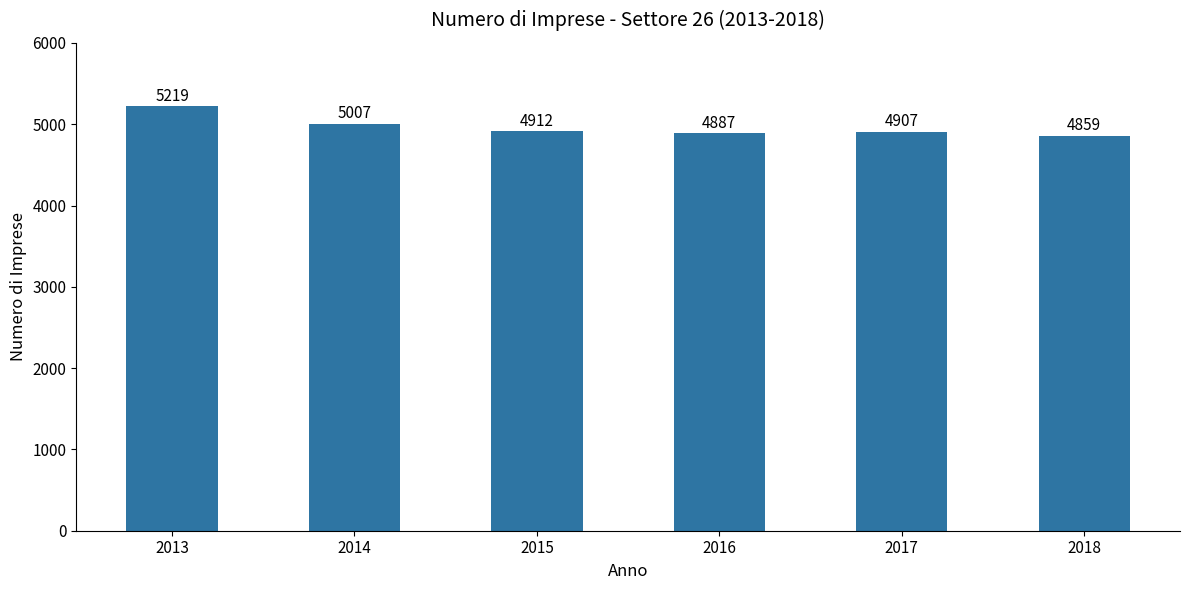

How many values are below 4912?

3